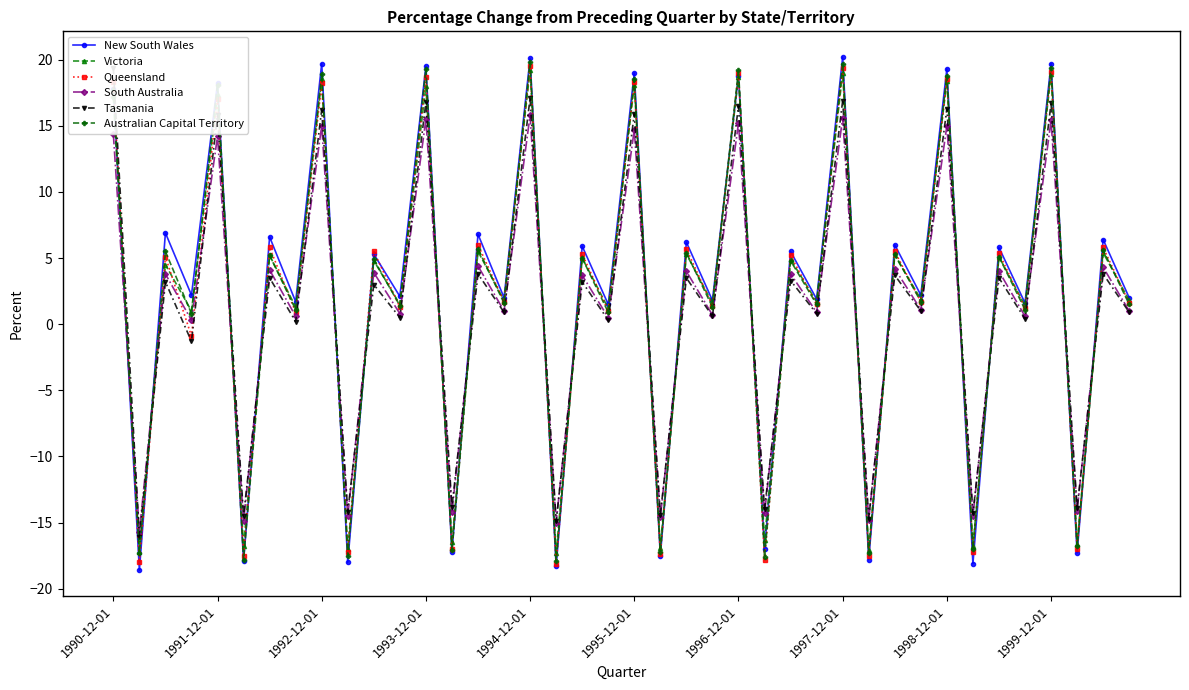

Which series has the largest total across all categories?

New South Wales